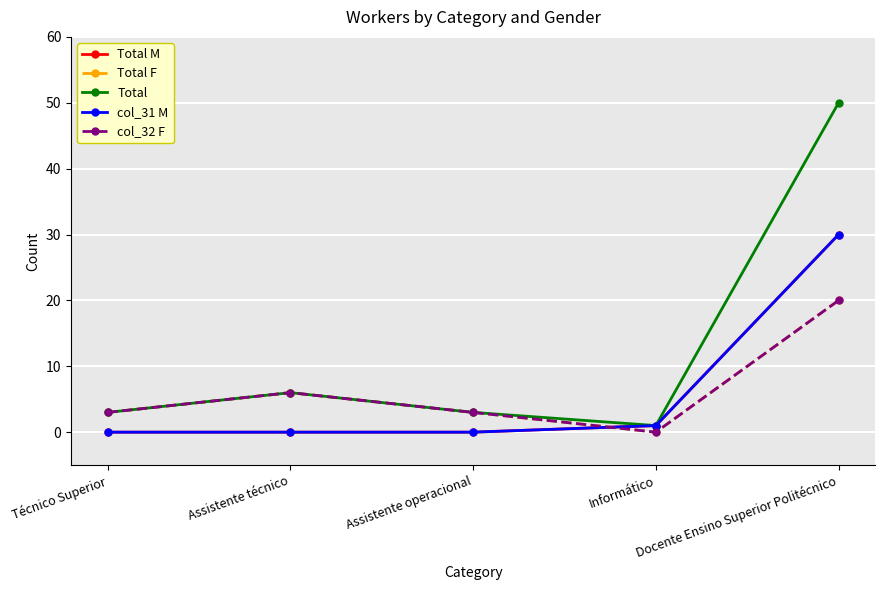

The value of Total M at Assistente técnico is -18. True or false?

False